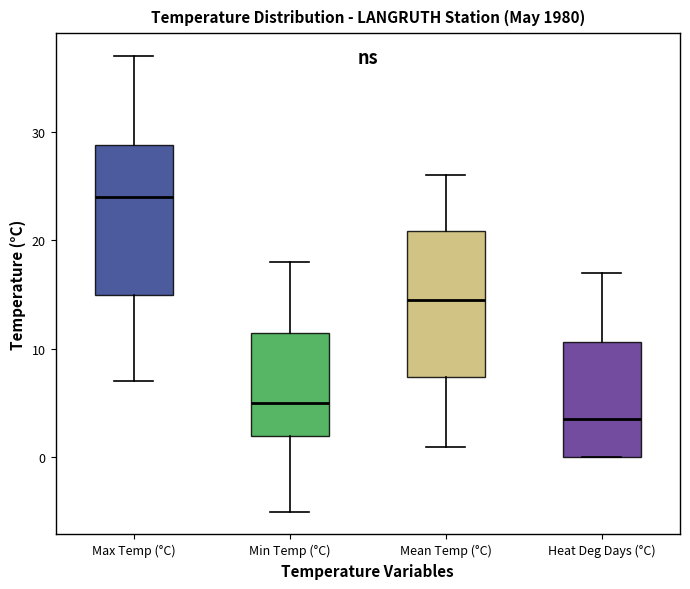

Reading left to right, read every box against the y-axis: the position of its median line, the range the box covers, and the ends of its whiskers. The values are not printed on the chart, so give them approximately, as read against the axis.

Max Temp (°C): median 24, box 15 to 29, whiskers 7 to 37
Min Temp (°C): median 5, box 2 to 12, whiskers -5 to 18
Mean Temp (°C): median 15, box 7 to 21, whiskers 1 to 26
Heat Deg Days (°C): median 4, box 0 to 11, whiskers 0 to 17